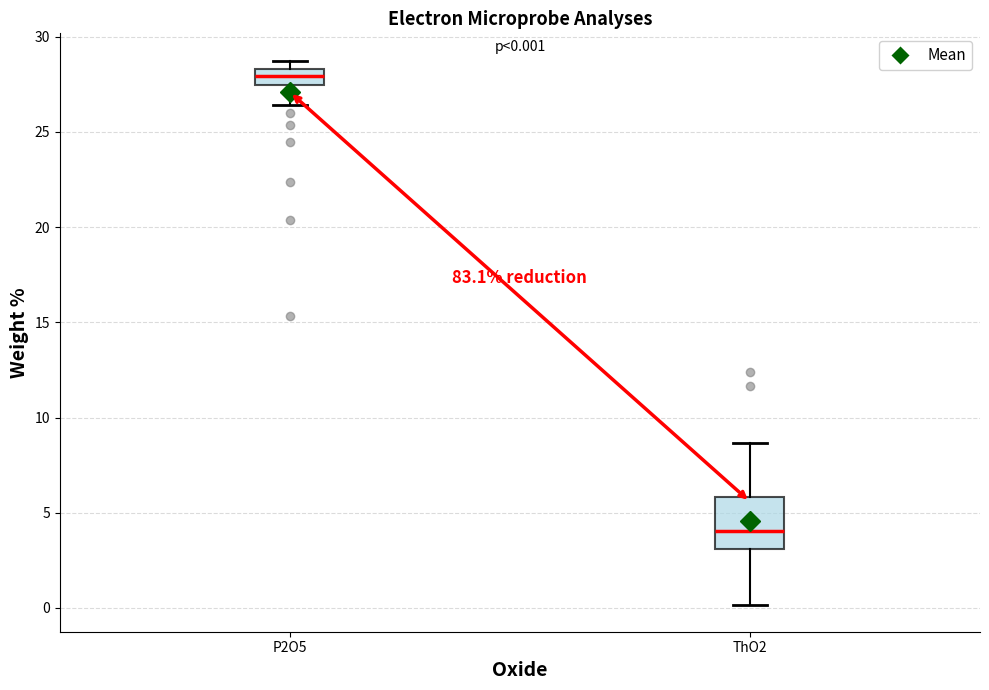

Which box is the tallest, from its lower edge to its upper edge?

ThO2